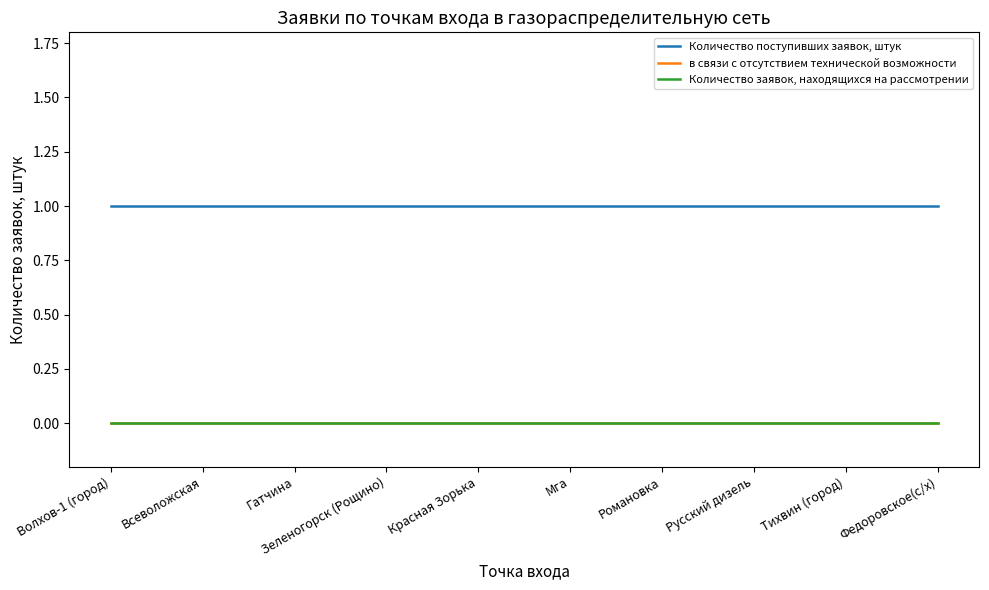

True or false: Количество заявок, находящихся на рассмотрении has a value of 0 at Федоровское(с/х).

True